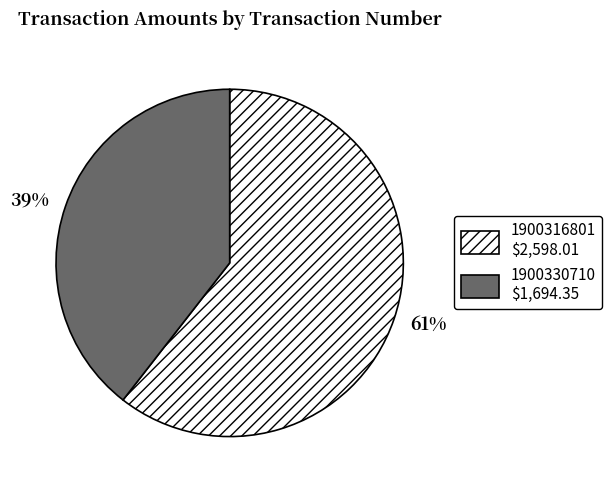

To the nearest percent, what portion does 1900330710 represent?

39%